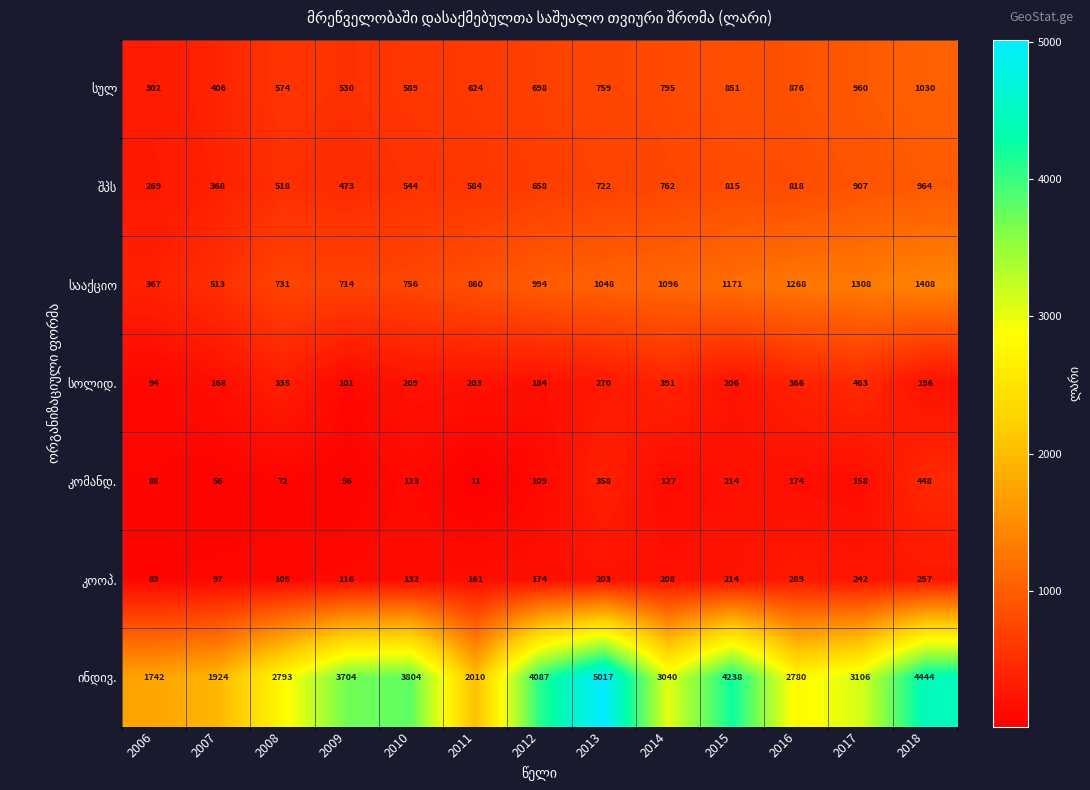

What is the greatest value displayed?

5017